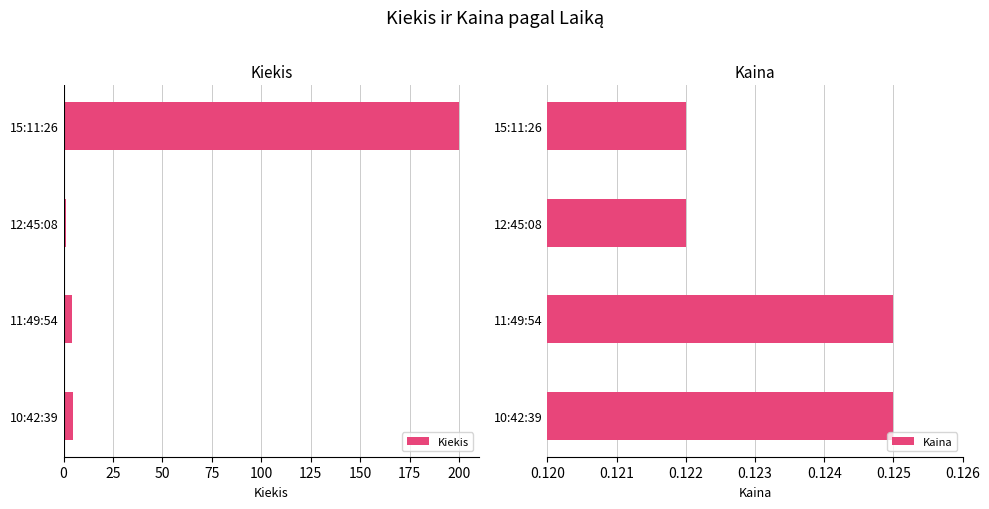

What is the difference between the maximum and minimum values in the Kiekis series?

199